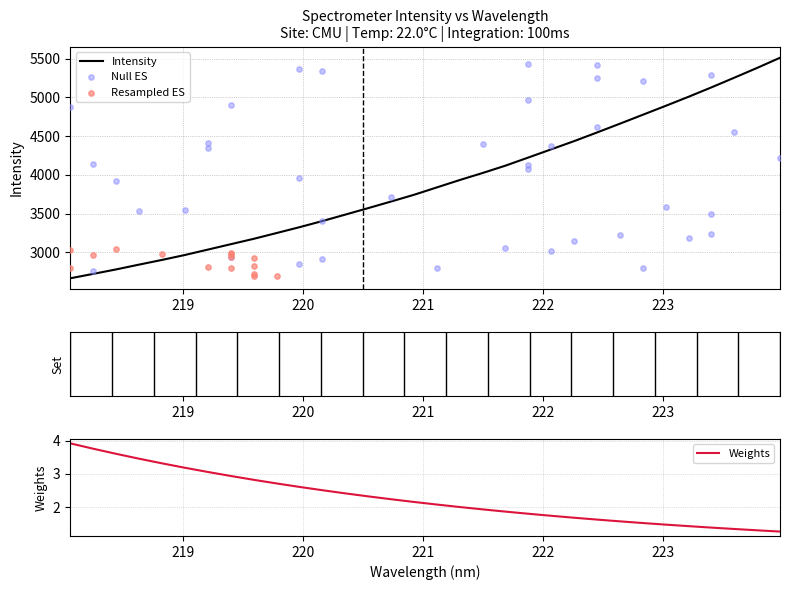

What is the change in value from 219.3979 to 220.3533?

+382.5